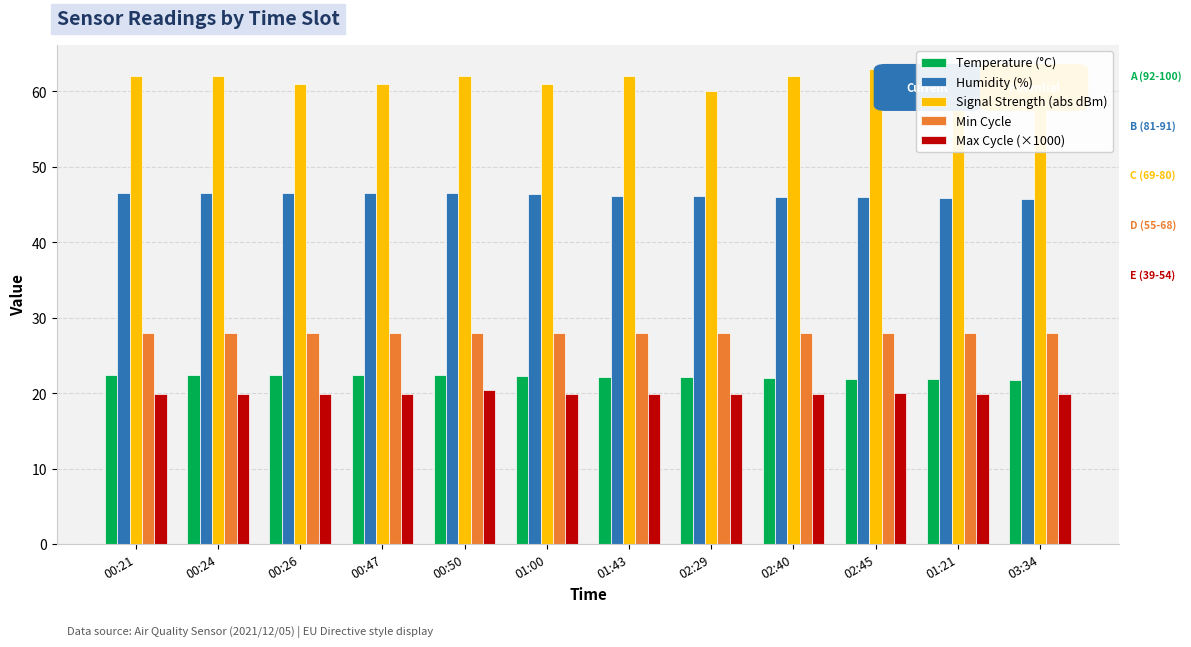

What is the sum of the Humidity (%) values at 02:29 and 00:50?

92.6